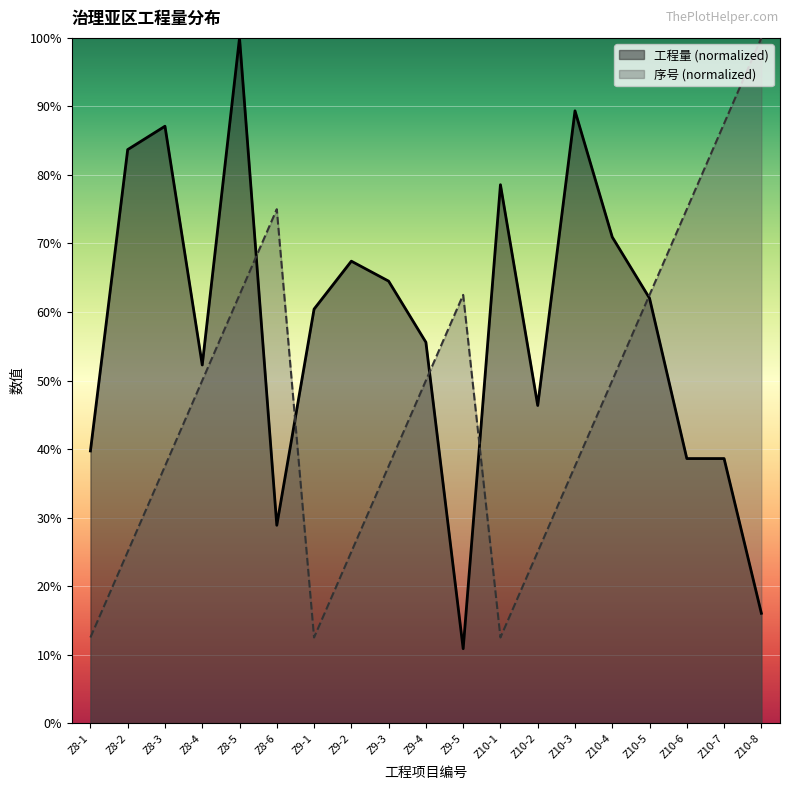

What are all the series names shown in the legend?

工程量 (normalized), 序号 (normalized)